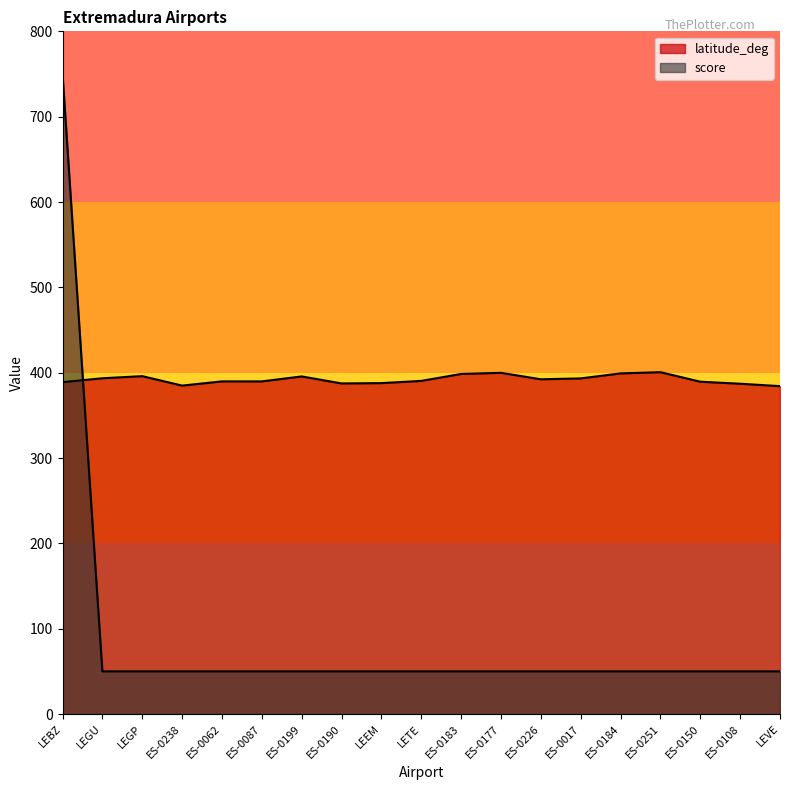

What is the sum of all latitude_deg values?

7448.3